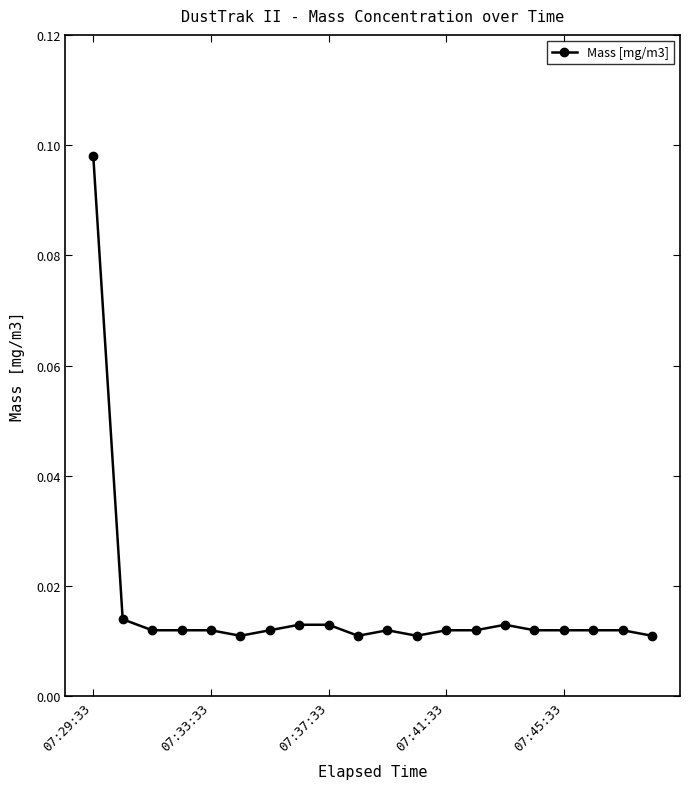

How many data points does each series have?

20